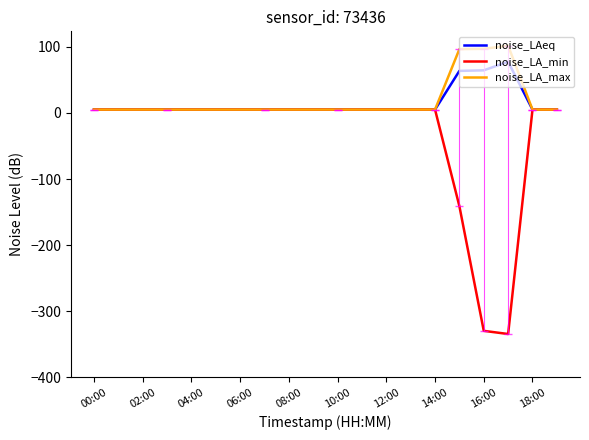

Which series has the widest spread of values?

noise_LA_min